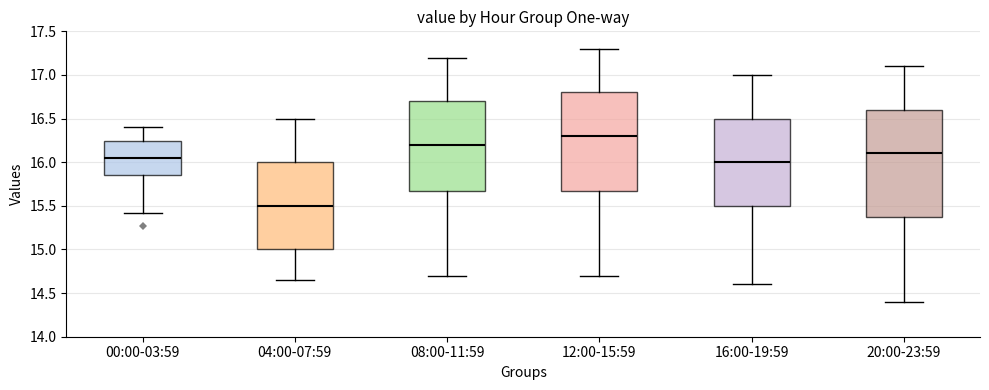

Comparing the boxes themselves (not the whiskers), which one is the tallest?

20:00-23:59